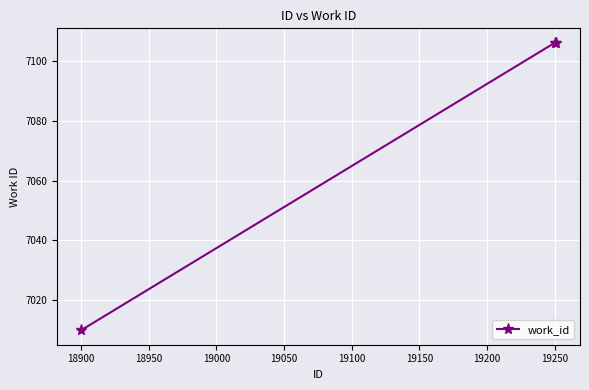

What is the greatest value displayed?

7106